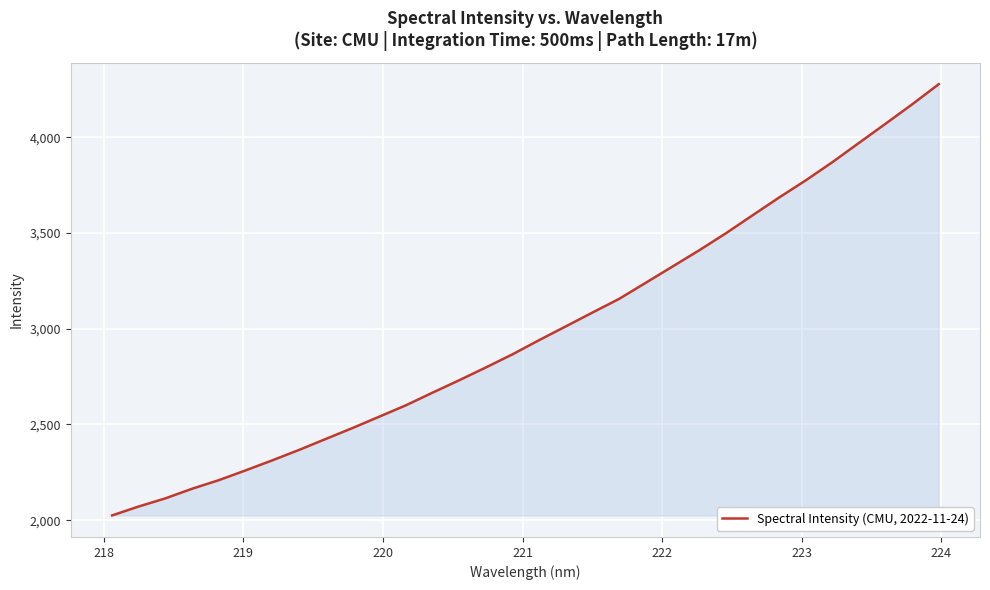

What is the maximum value shown in the chart?

4276.9